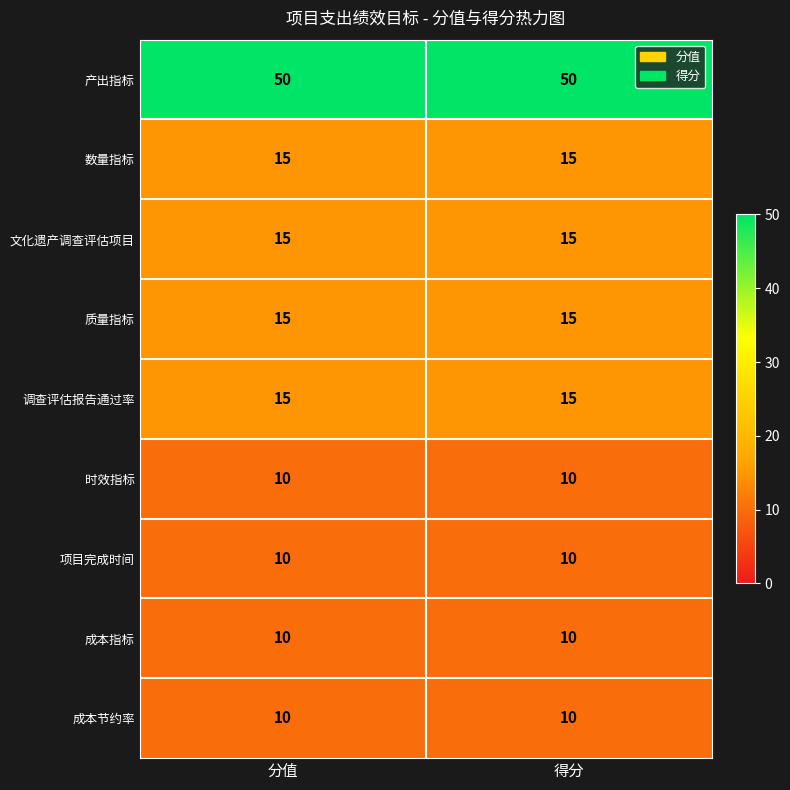

Which series has the largest total across all categories?

产出指标